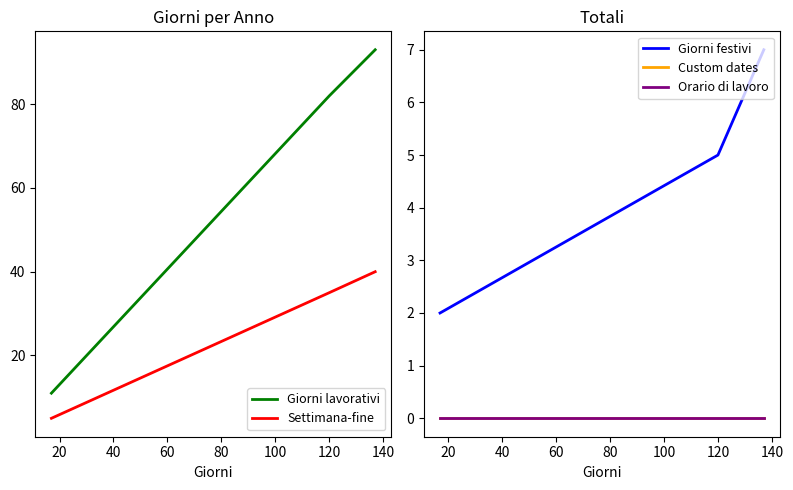

What is the highest value of the Settimana-fine series?

40